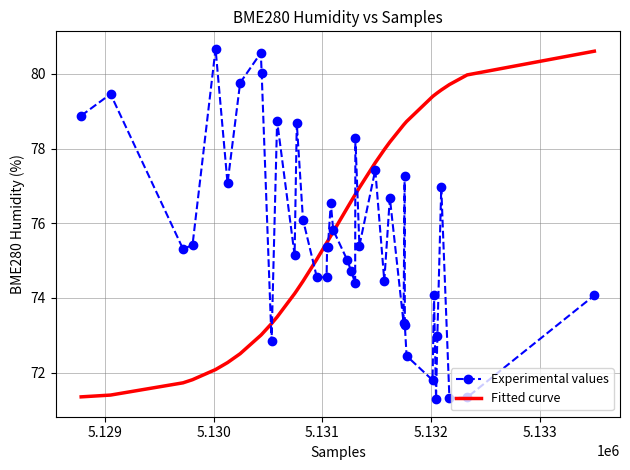

What is the lowest value of the Experimental values series?

71.3